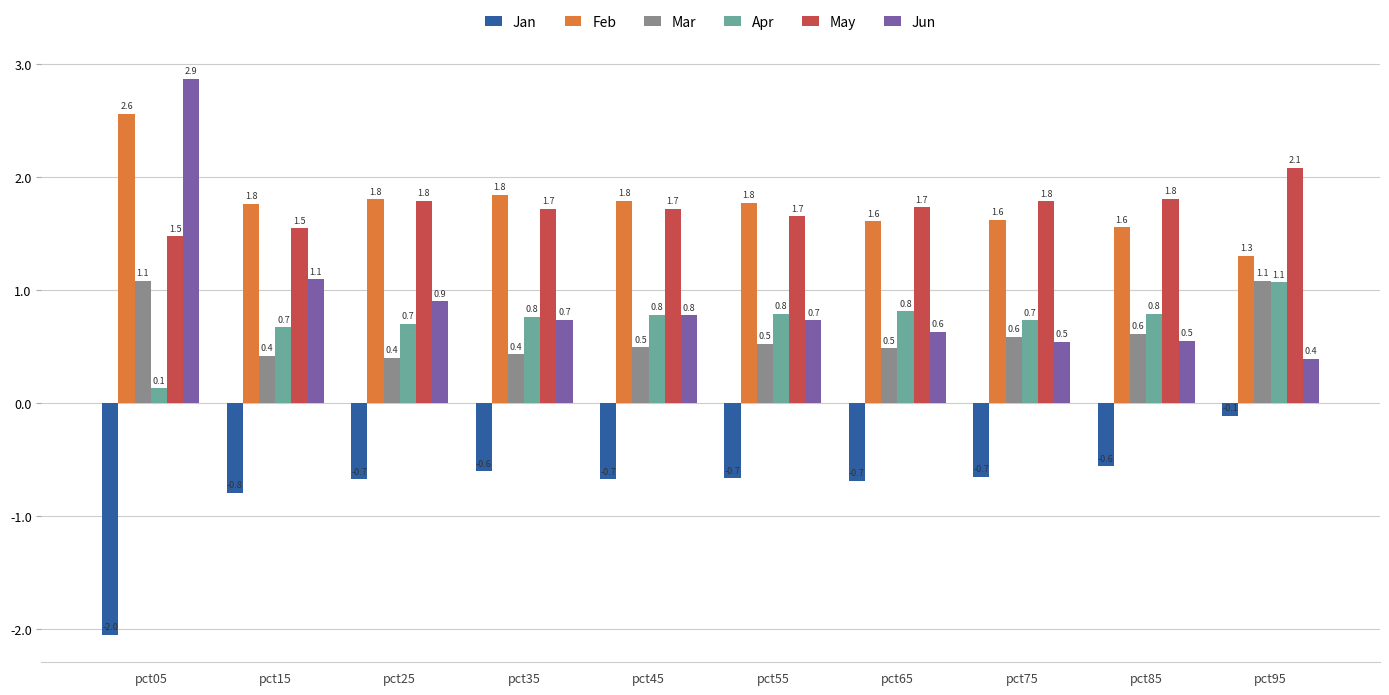

Rank the series at pct85 from lowest to highest value.

Jan, Jun, Mar, Apr, Feb, May